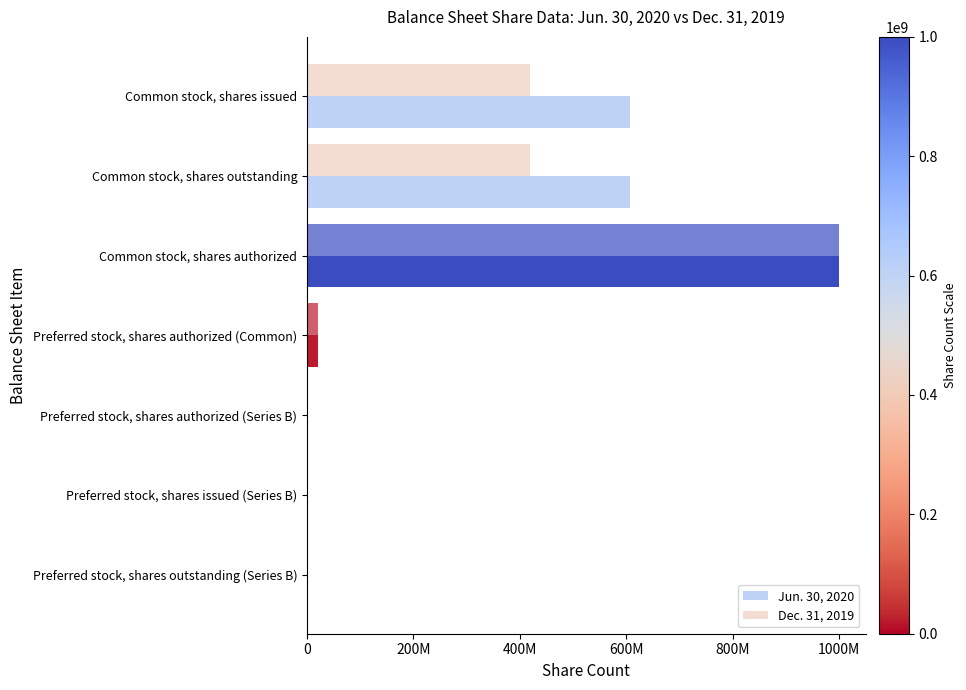

What is the highest value of the Dec. 31, 2019 series?

1000000000